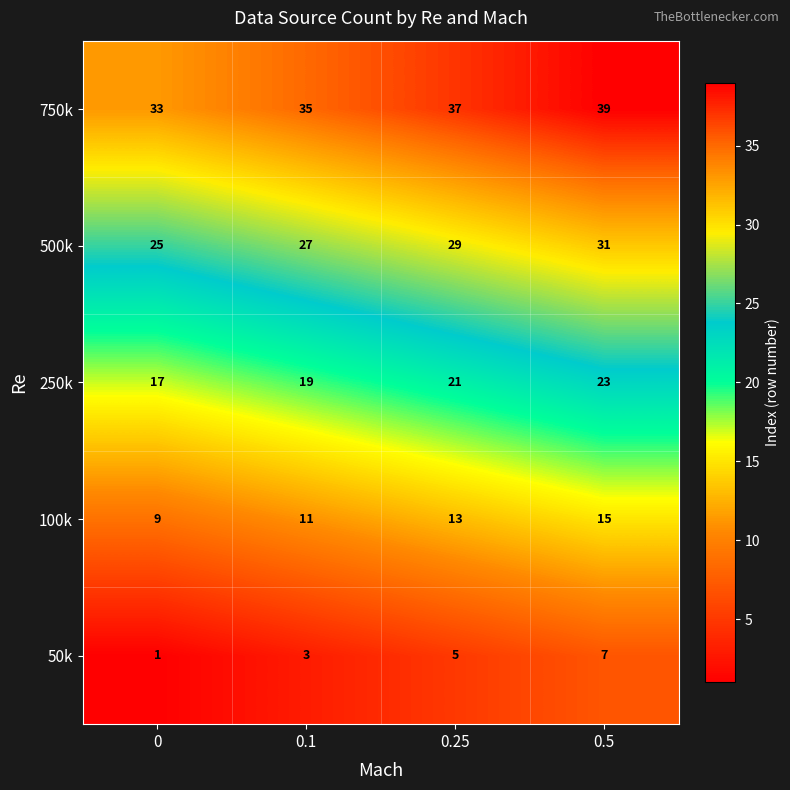

What is the difference between the highest and lowest values at 0.25?

32